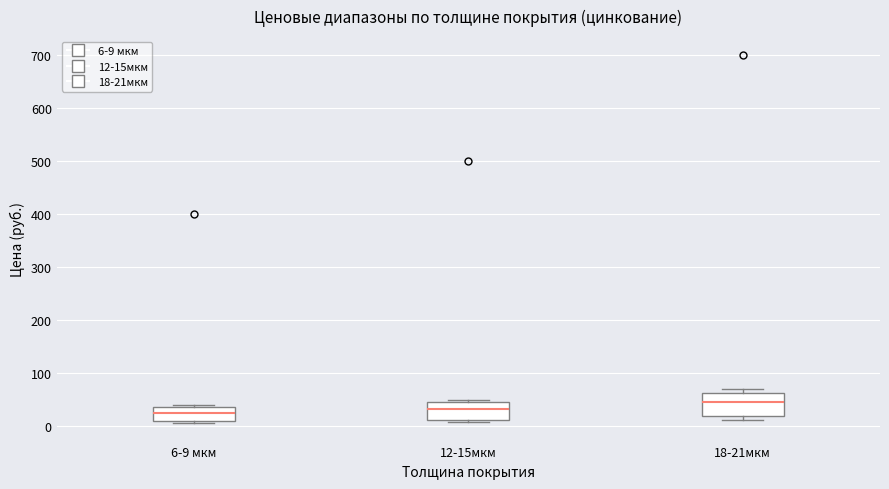

Where is the upper edge of the box for 6-9 мкм on the y-axis? The values are not printed on the chart, so give them approximately, as read against the axis.

40